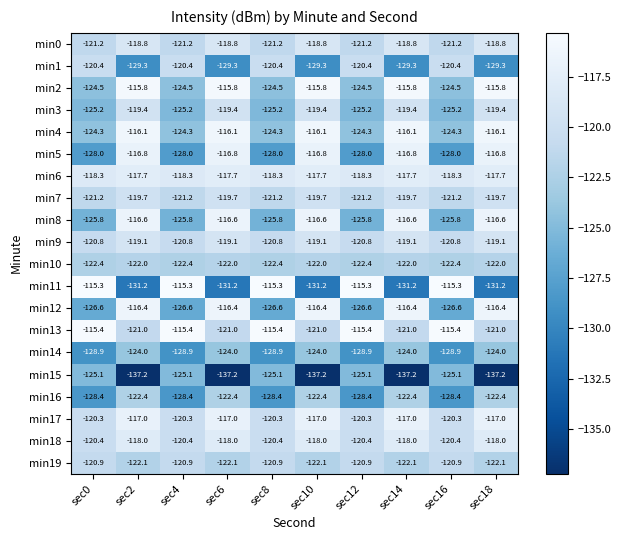

What is the average value of the min12 series?

-121.5